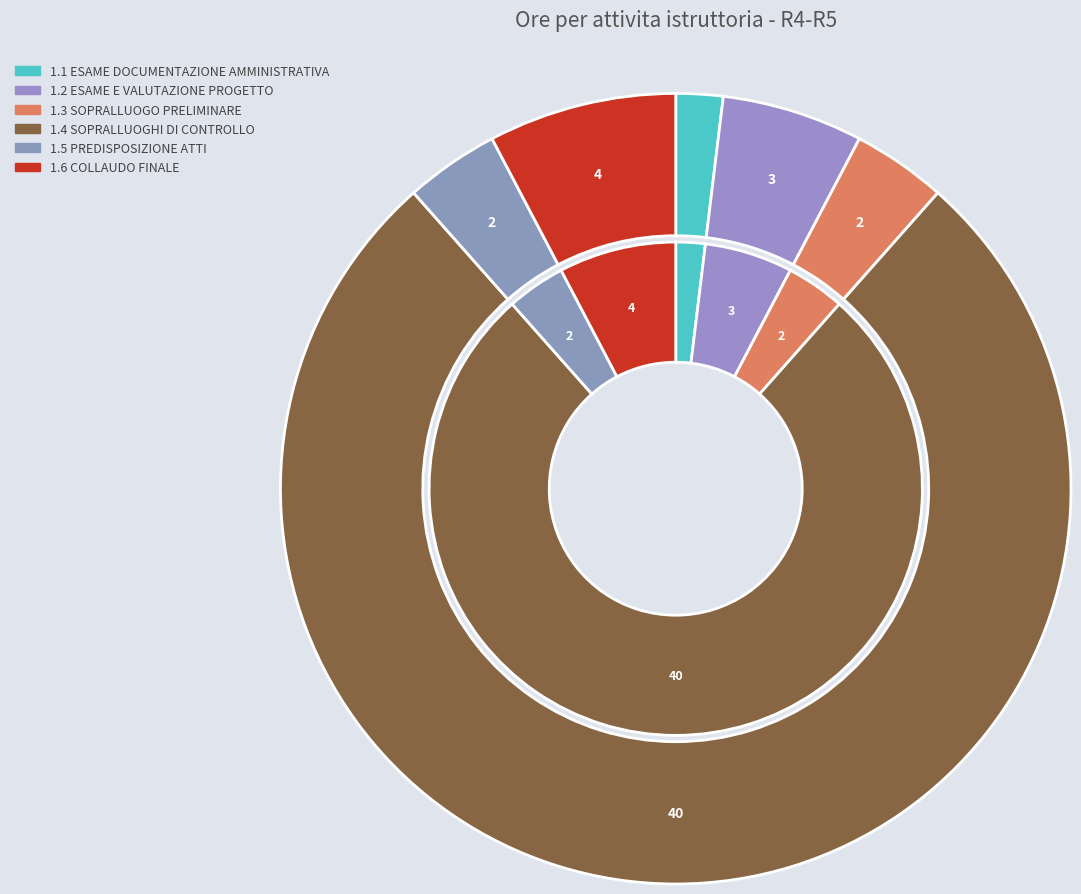

True or false: 1.3 SOPRALLUOGO PRELIMINARE accounts for 4% of the total.

True